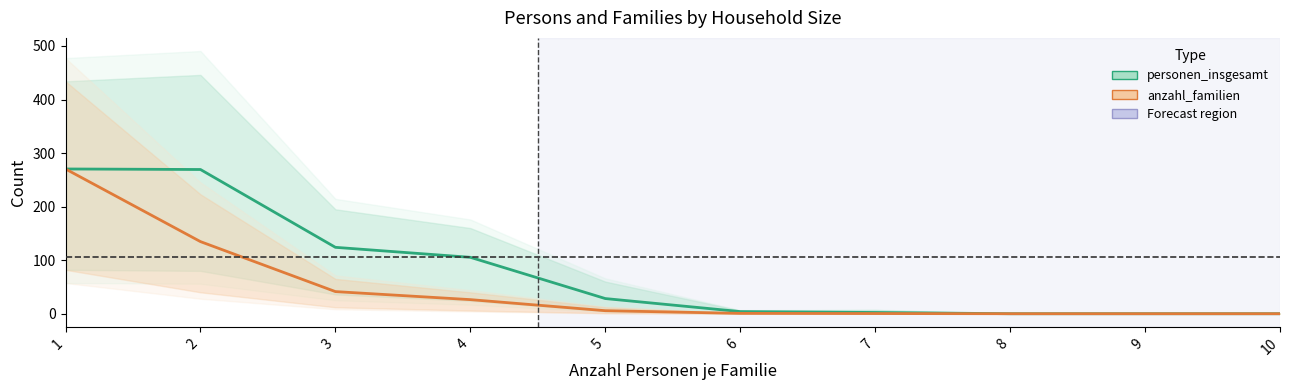

What is the highest value of the anzahl_familien series?

270.3